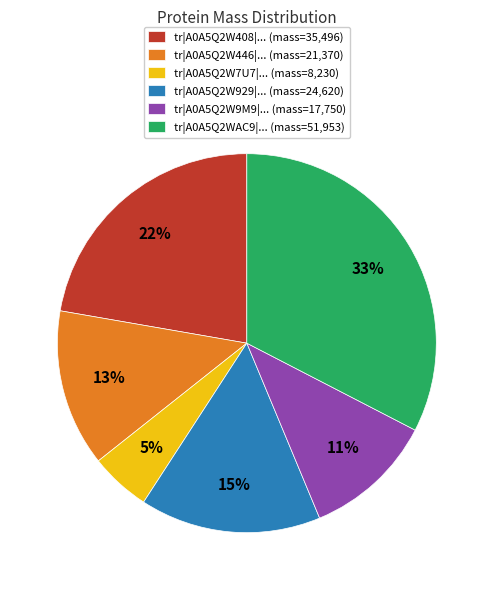

Rank the categories by value from lowest to highest.

tr|A0A5Q2W7U7|... (mass=8,230), tr|A0A5Q2W9M9|... (mass=17,750), tr|A0A5Q2W446|... (mass=21,370), tr|A0A5Q2W929|... (mass=24,620), tr|A0A5Q2W408|... (mass=35,496), tr|A0A5Q2WAC9|... (mass=51,953)